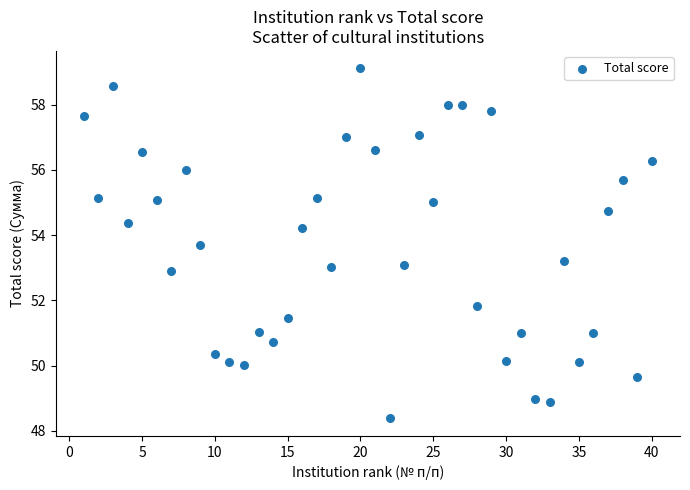

What is the range of X values (max minus min)?

39.0